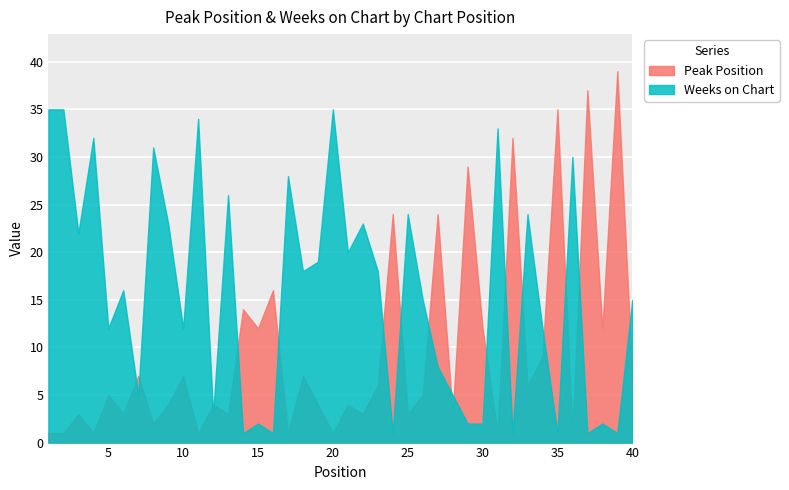

List the series in order of their peak value, lowest first.

Weeks on Chart, Peak Position